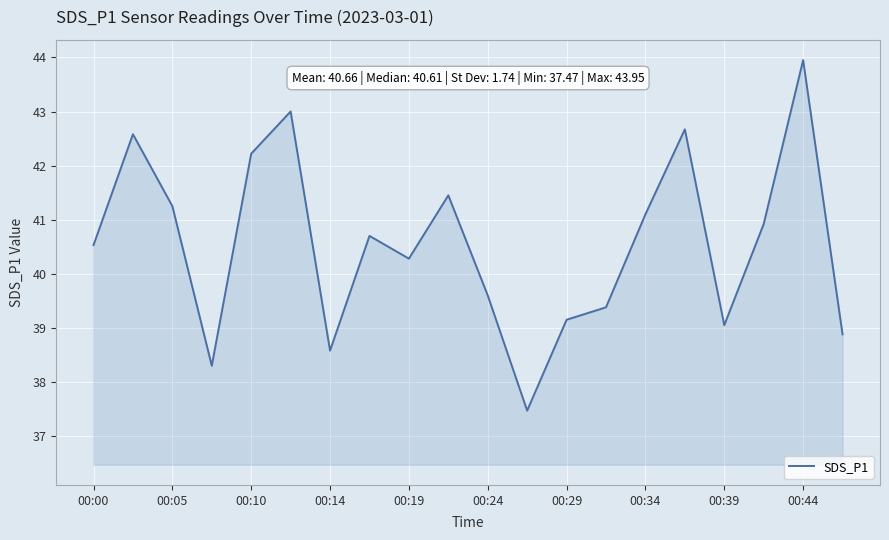

How many interior local peaks (higher than both neighbors) does the data have?

6